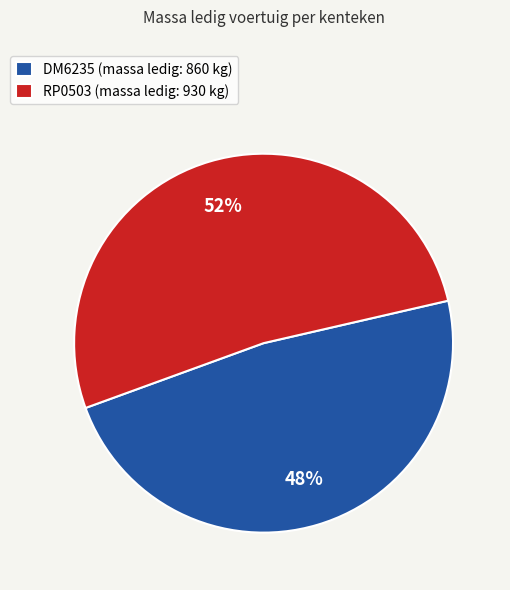

Count the number of slices in the pie.

2